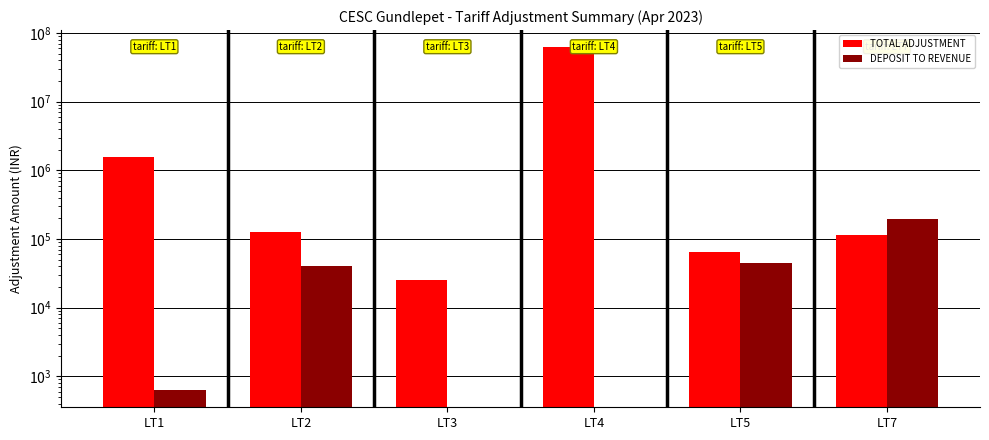

How many values in the TOTAL ADJUSTMENT series exceed 127553?

3